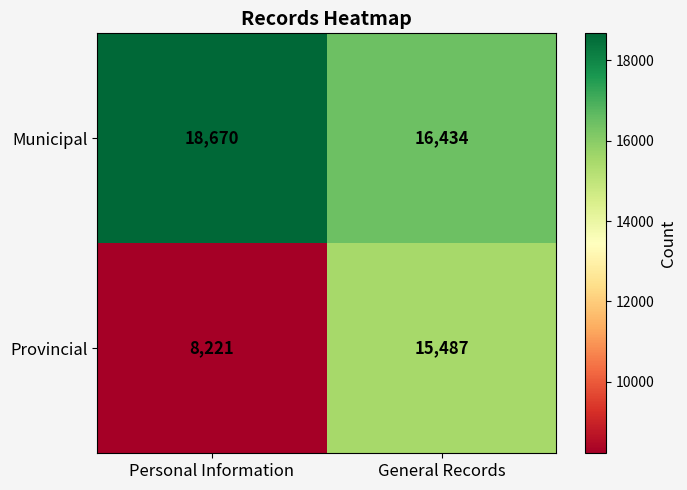

List the series in order of their overall mean, lowest first.

Provincial, Municipal